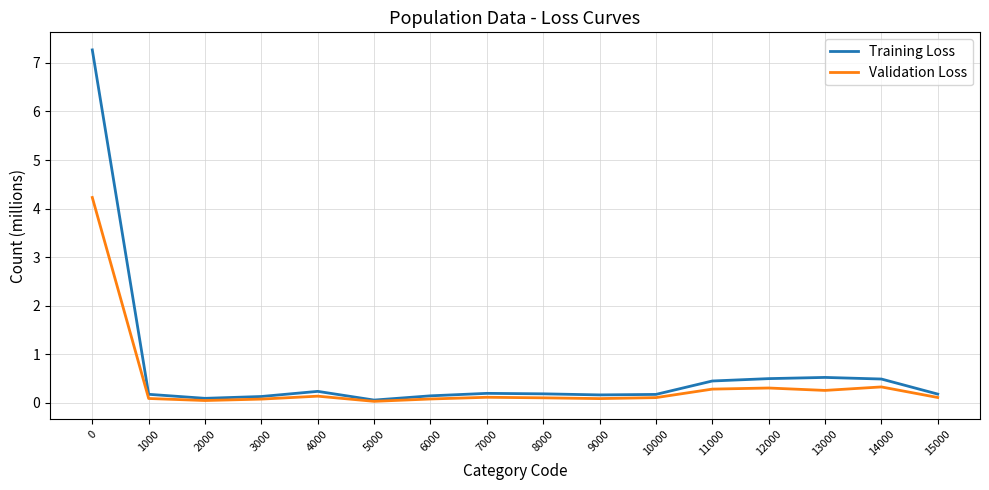

Which series has the widest spread of values?

Training Loss